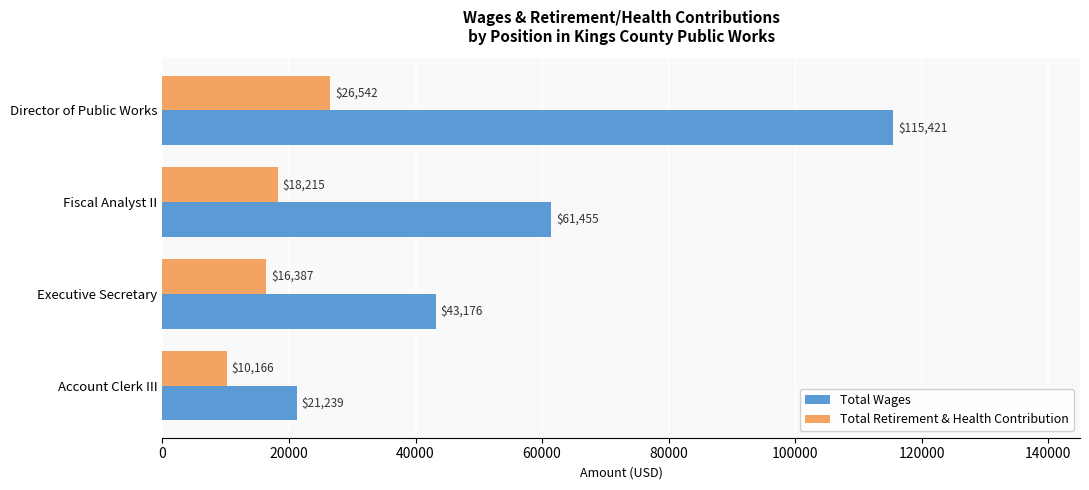

Is the value of Total Wages at Account Clerk III greater than the value of Total Retirement & Health Contribution at Fiscal Analyst II?

Yes